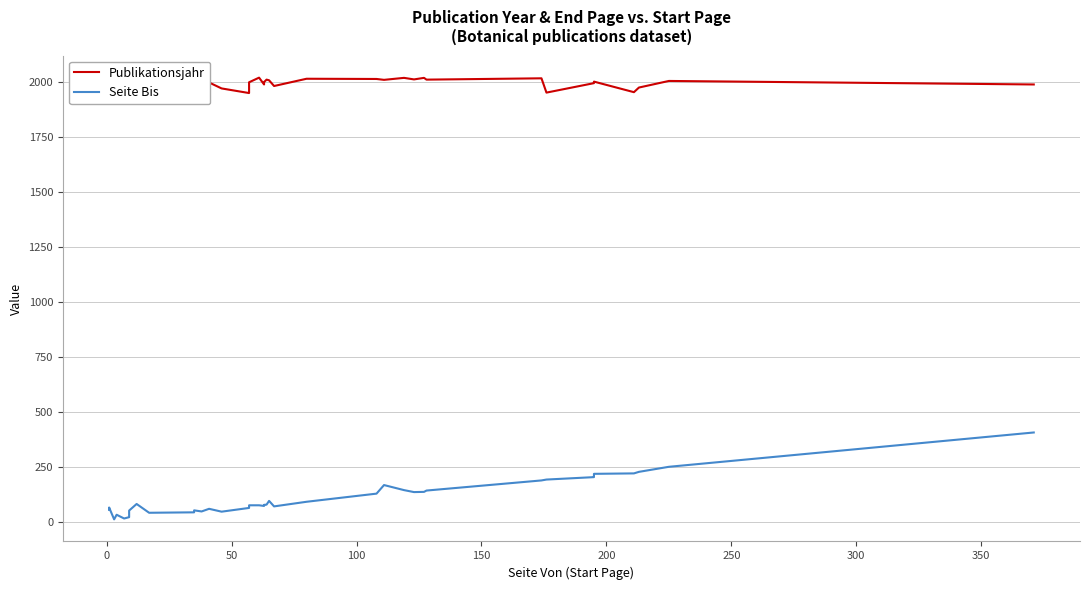

How many distinct data groups are displayed?

2